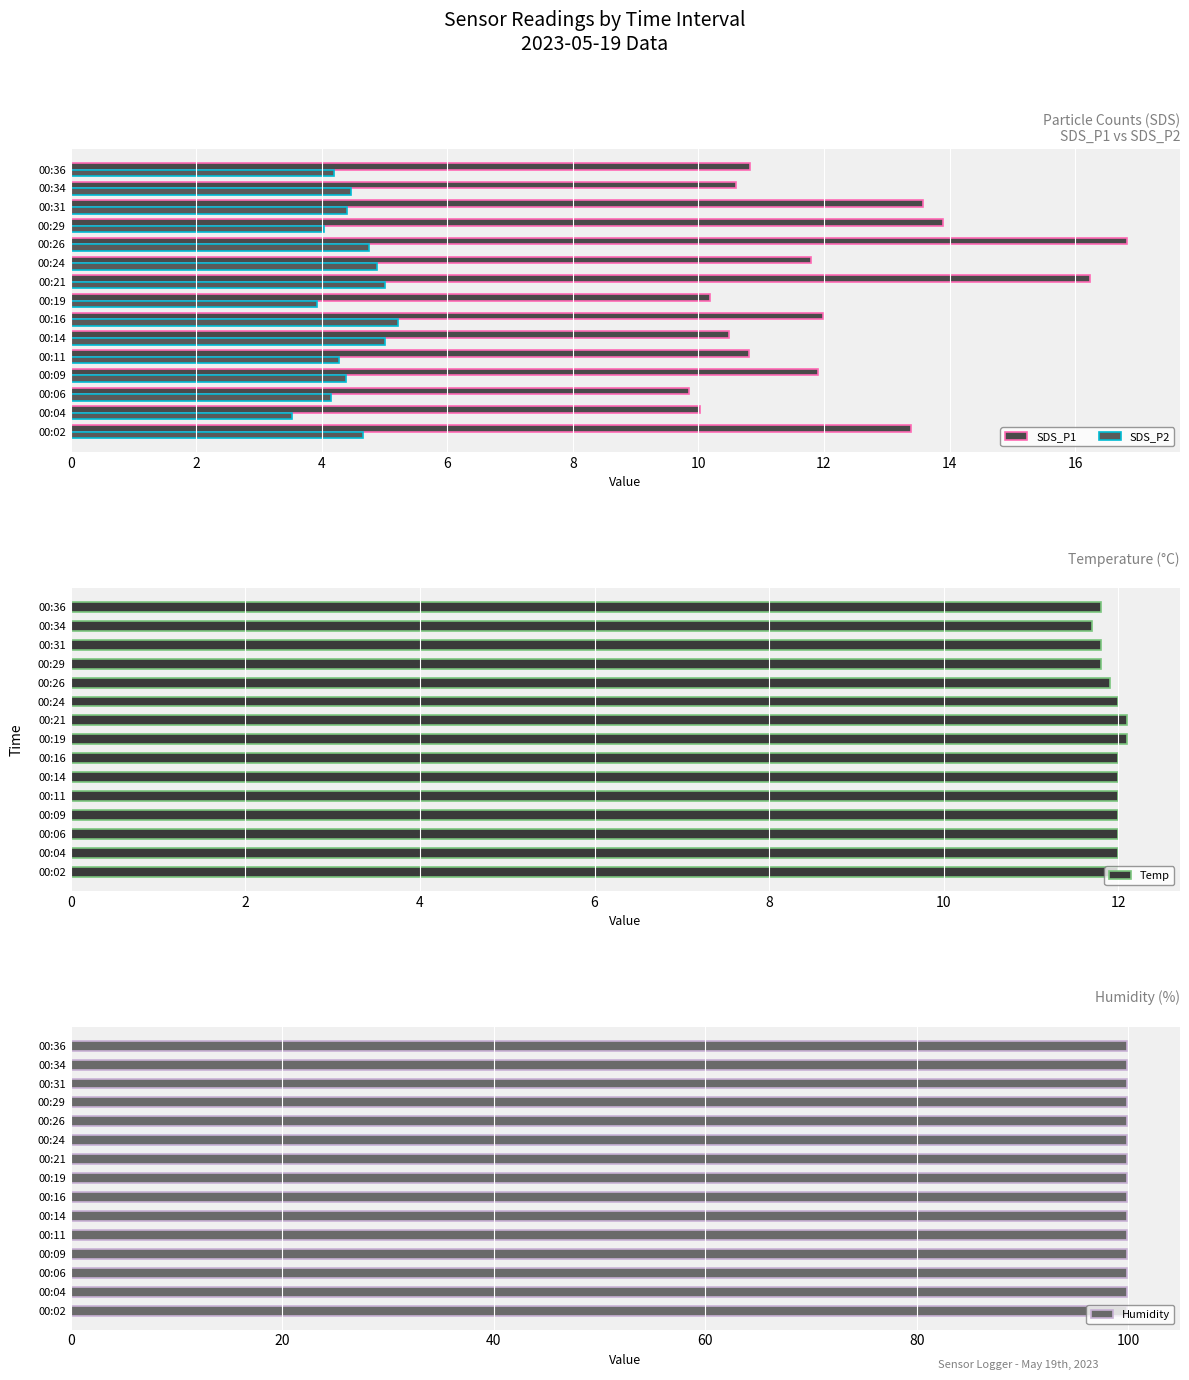

What is the sum of the Temp values at 00:14 and 00:36?

23.8